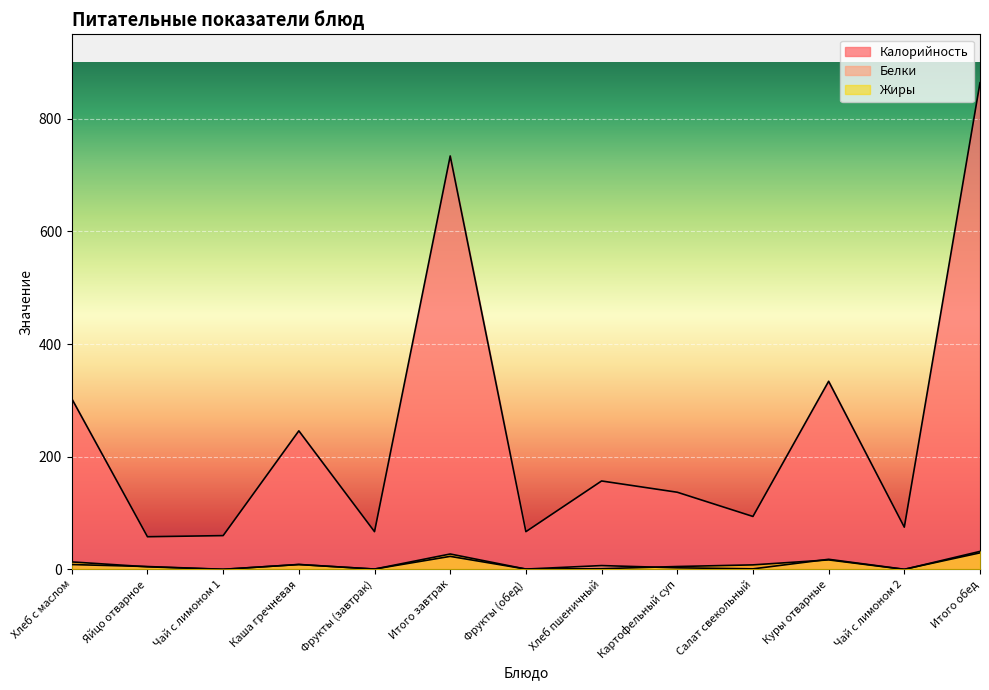

At which category is the sum across all series the highest?

Итого обед